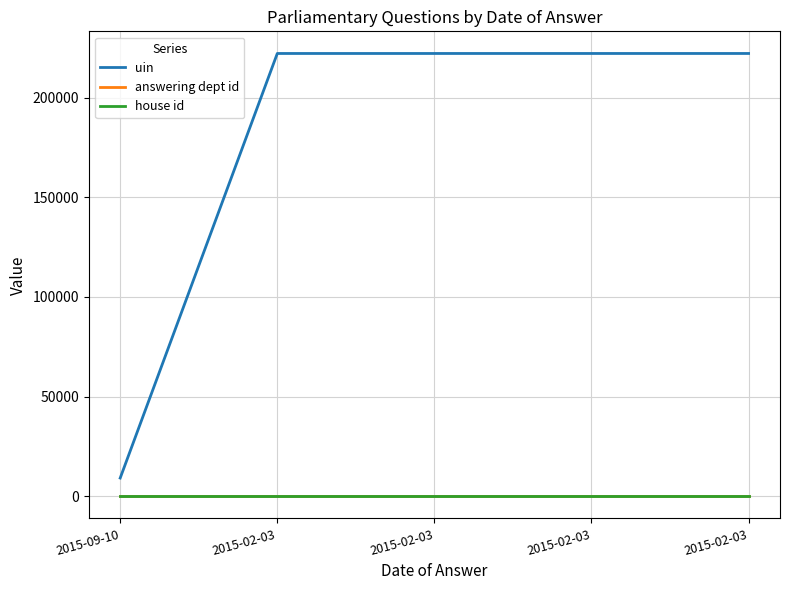

What is the label of the 5th point from the left?

2015-02-03